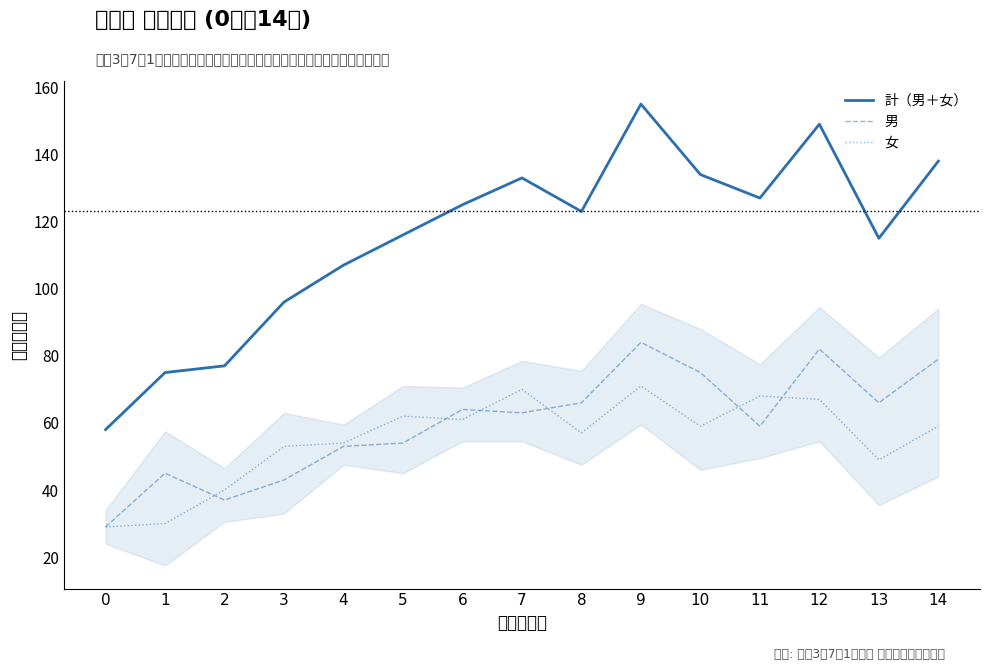

At 13, list the series in order from smallest to largest.

女, 男, 計（男＋女）